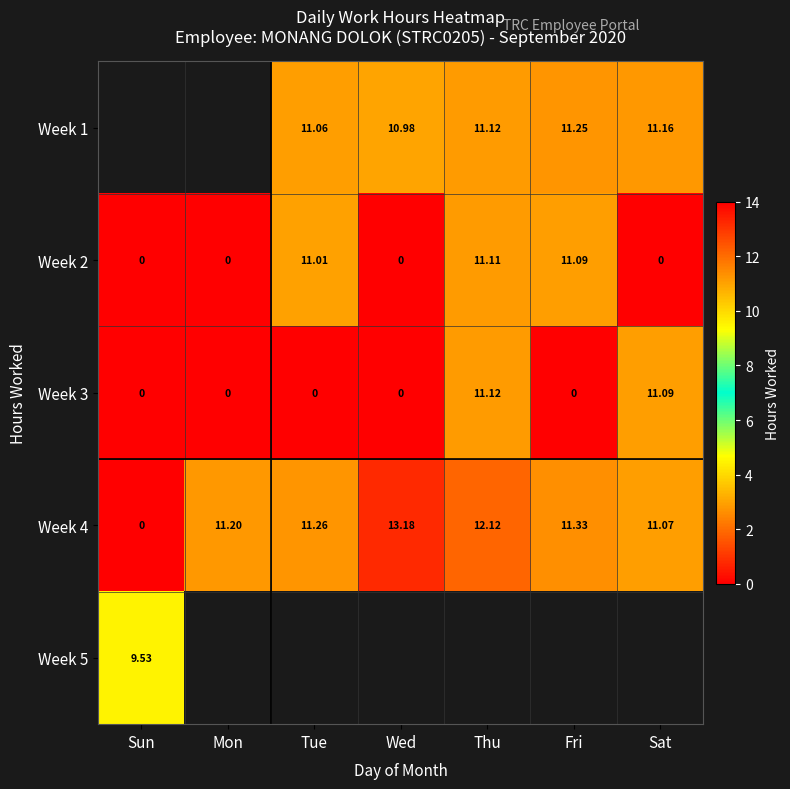

What is the maximum value for Week 4?

13.2